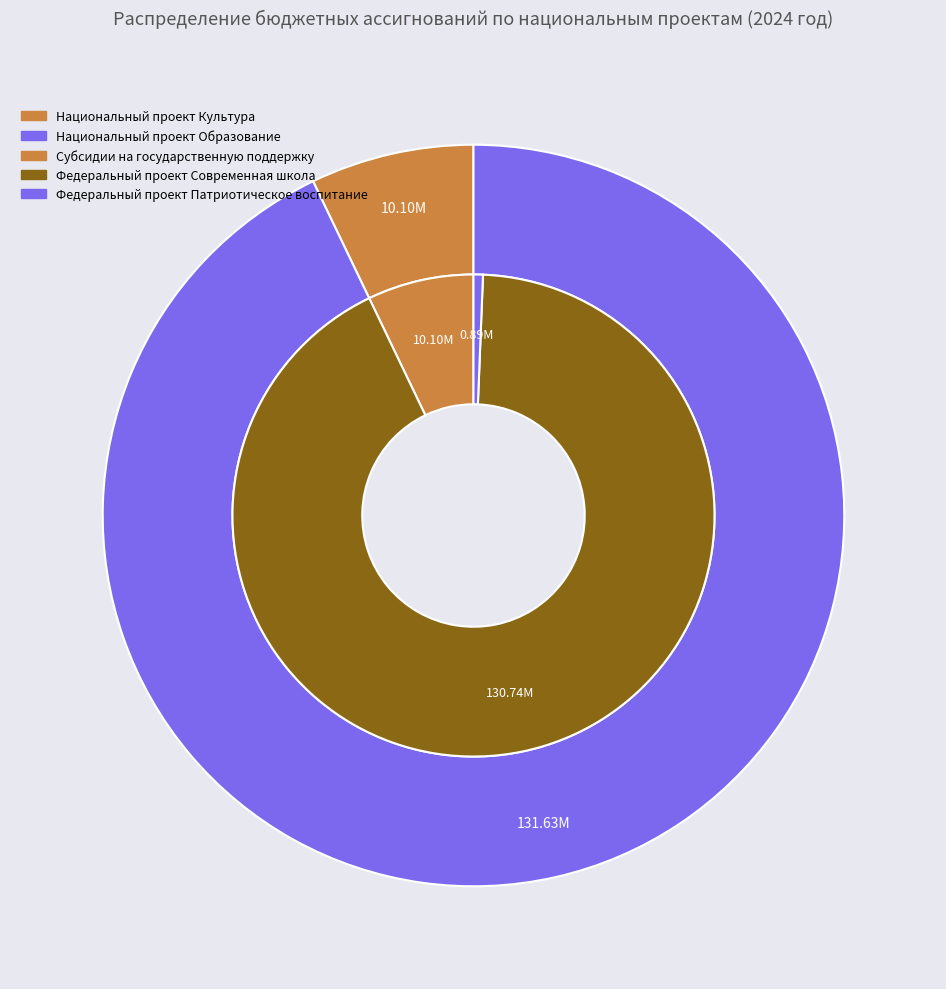

Approximately how many times larger is the value at Национальный проект Культура compared to Национальный проект Образование?

0.1